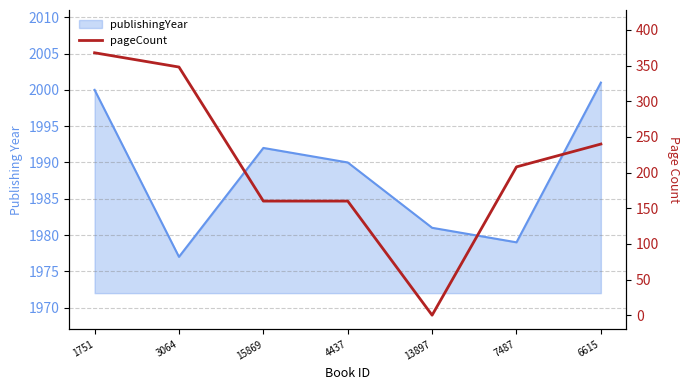

Where is the first local minimum?

13897